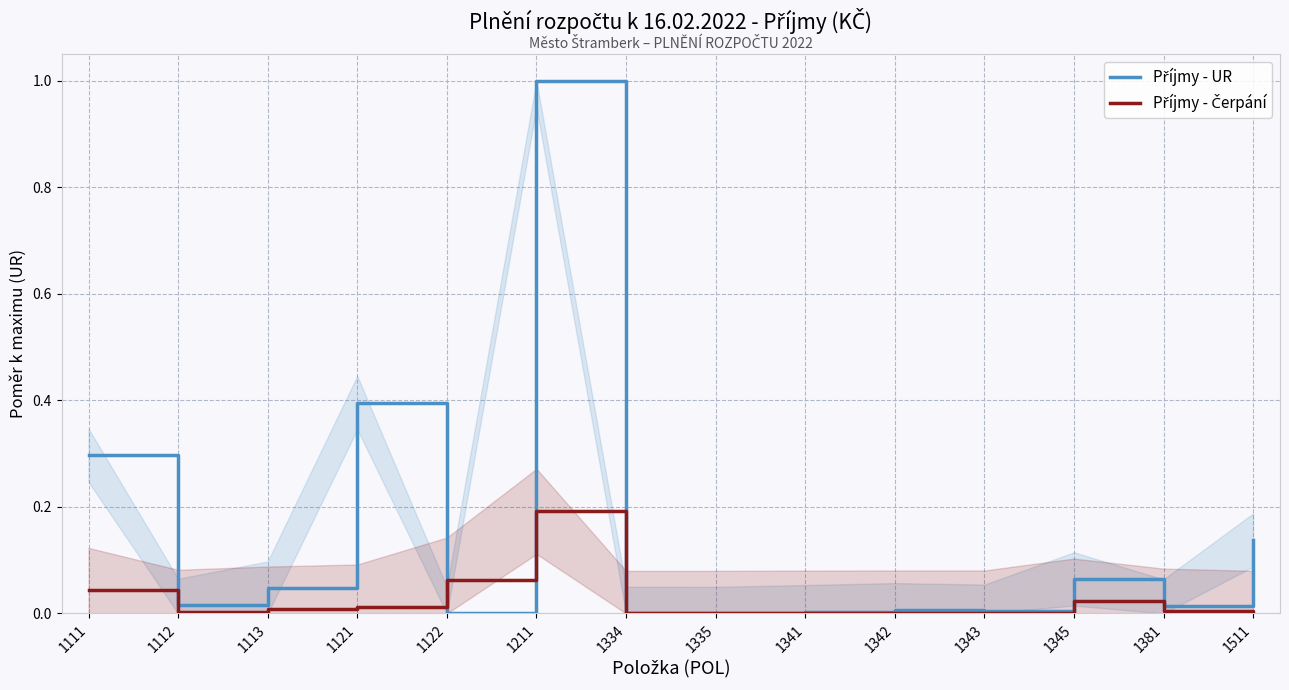

Which series has the largest range (max minus min)?

Příjmy - UR